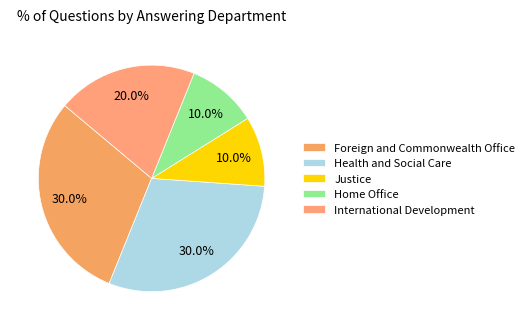

To the nearest percent, what is the difference between the International Development and Justice slice percentages?

10%